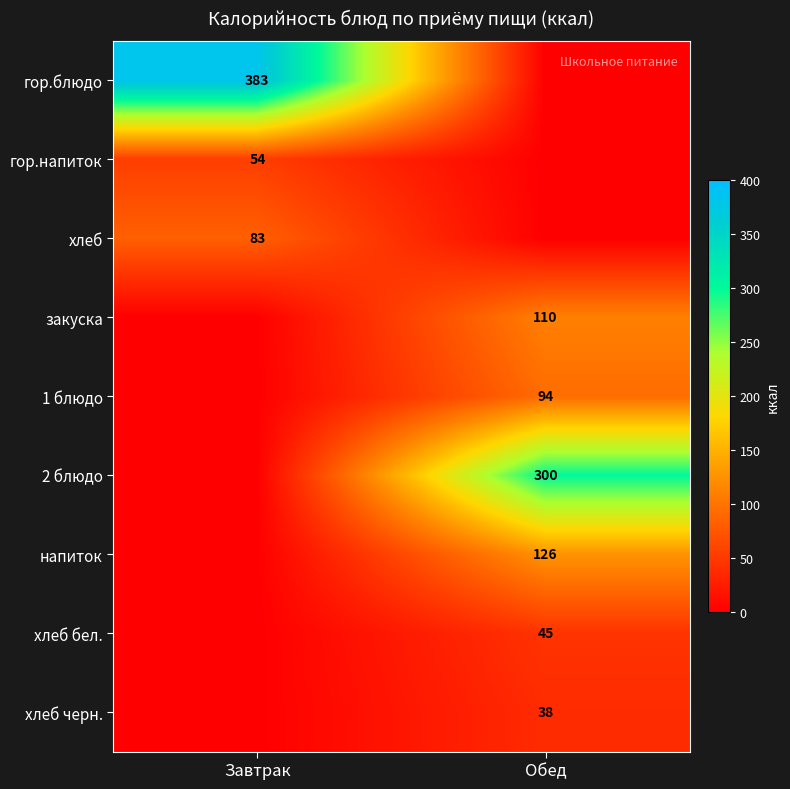

The 2 блюдо series shows 300 at Обед. True or false?

True